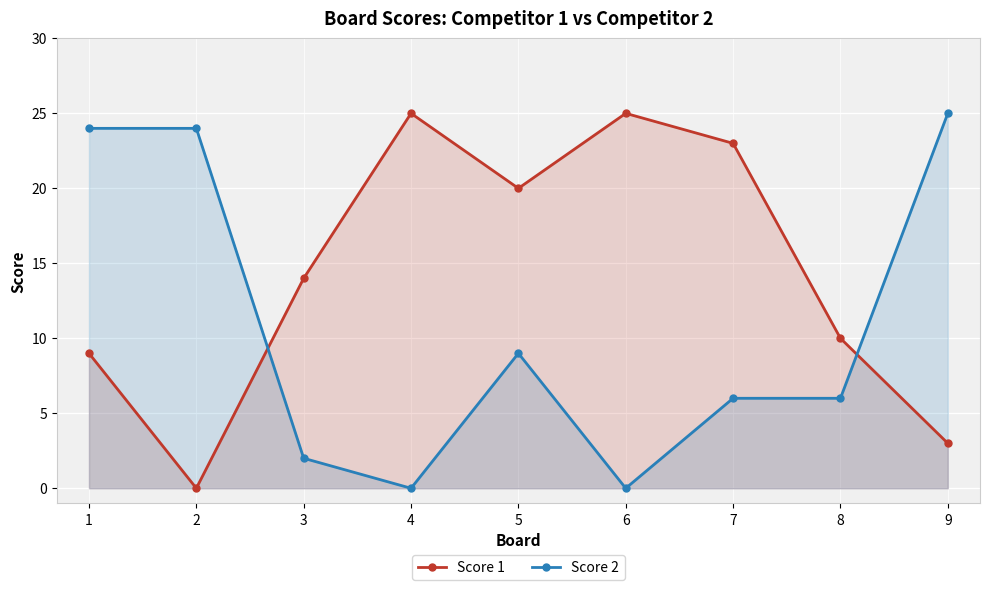

How many values in the Score 2 series exceed 6?

4